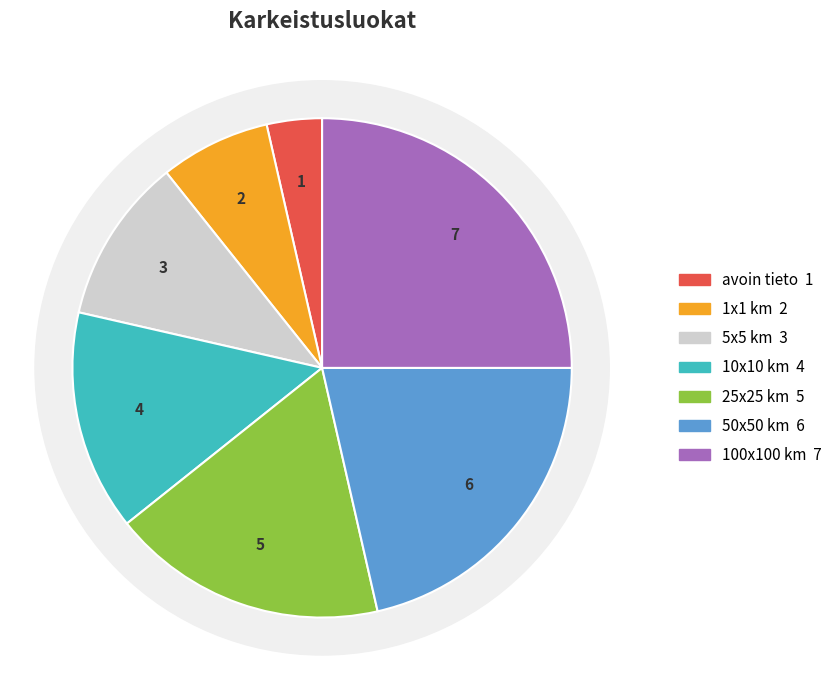

The 50x50 km slice represents 13% of the pie. True or false?

False